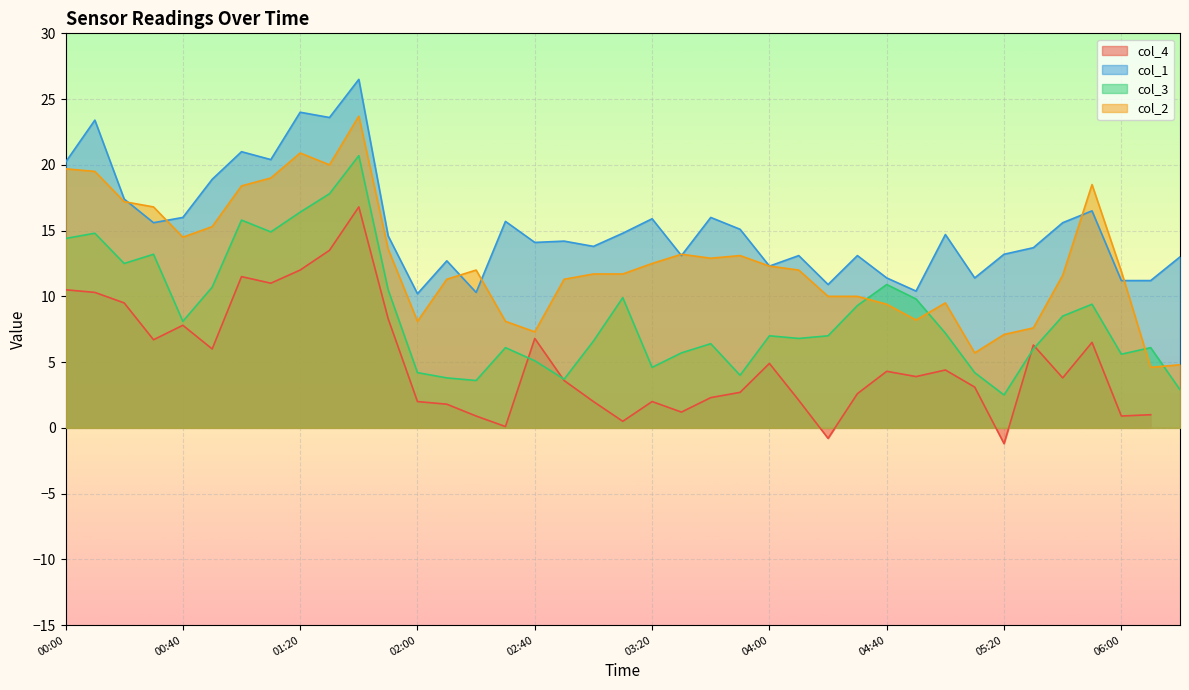

Which series has the largest total across all categories?

col_1